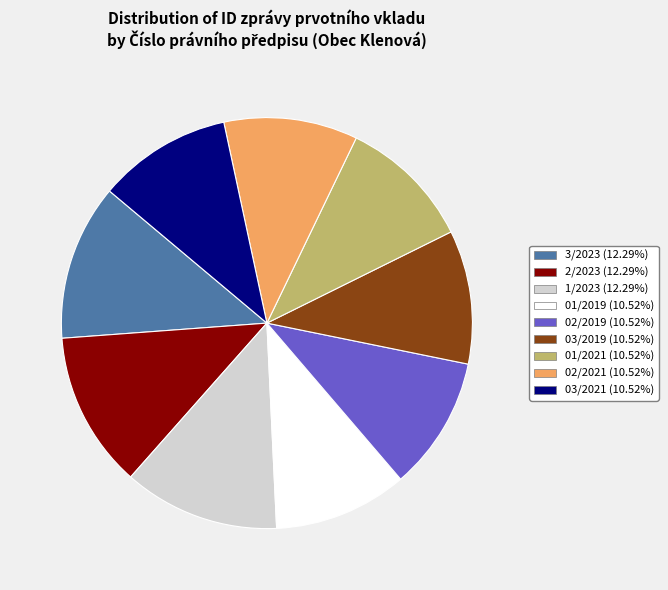

What is the ratio of the value at 03/2021 to the value at 01/2019?

1.0